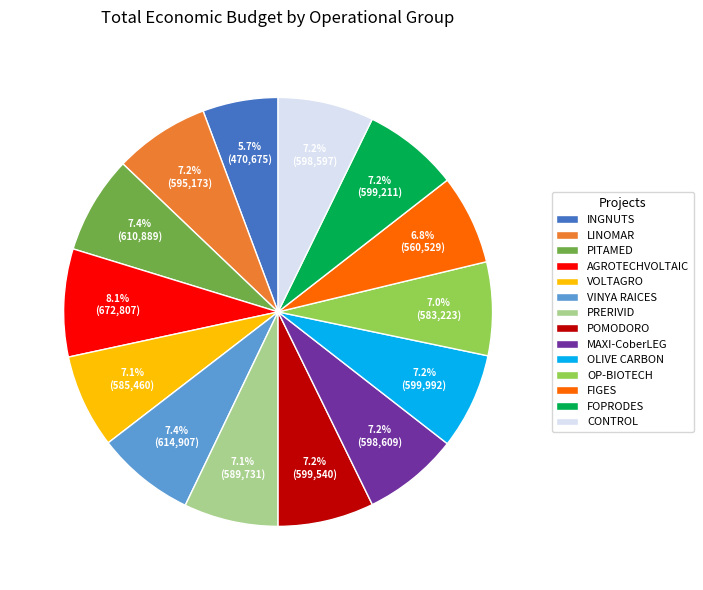

What is the largest slice in the pie chart?

AGROTECHVOLTAIC